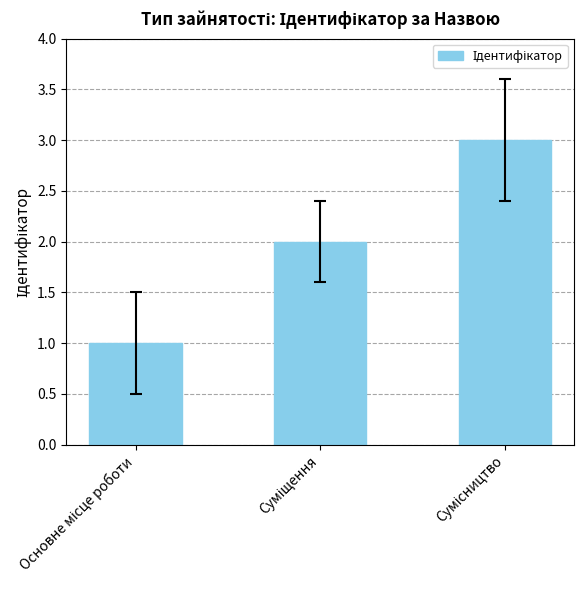

What is the sum of all values?

6